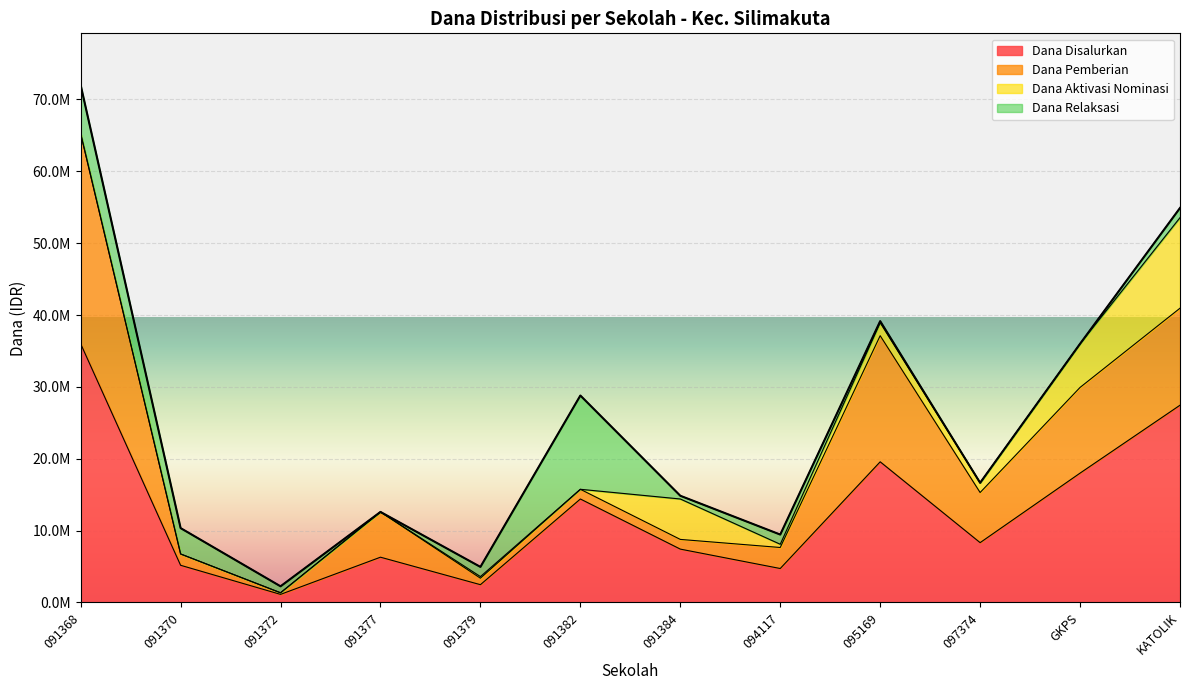

Where is the first local minimum for Dana Disalurkan?

091372